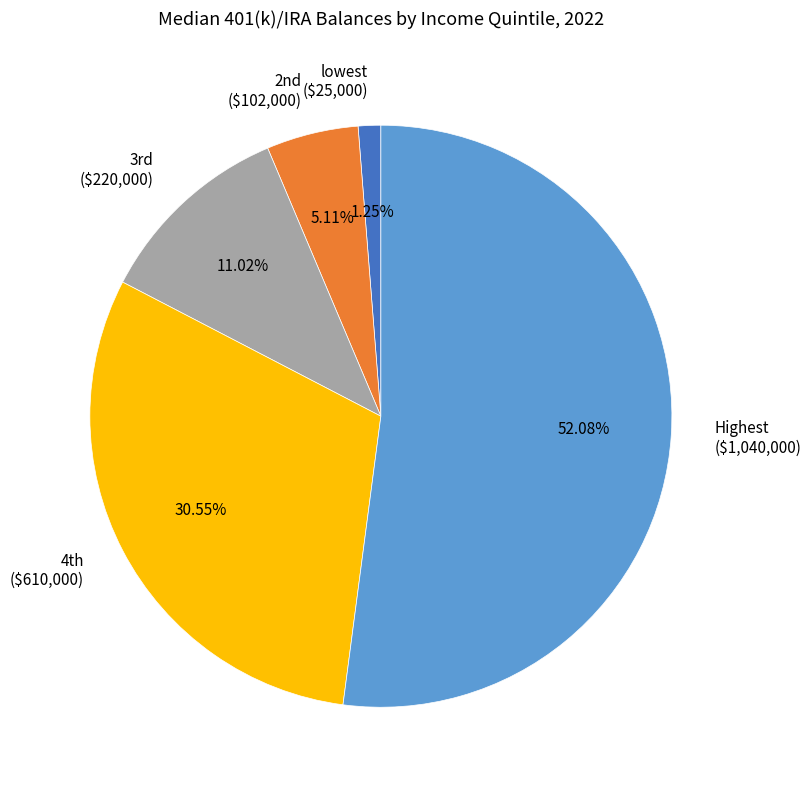

Is Highest the majority of the pie?

Yes